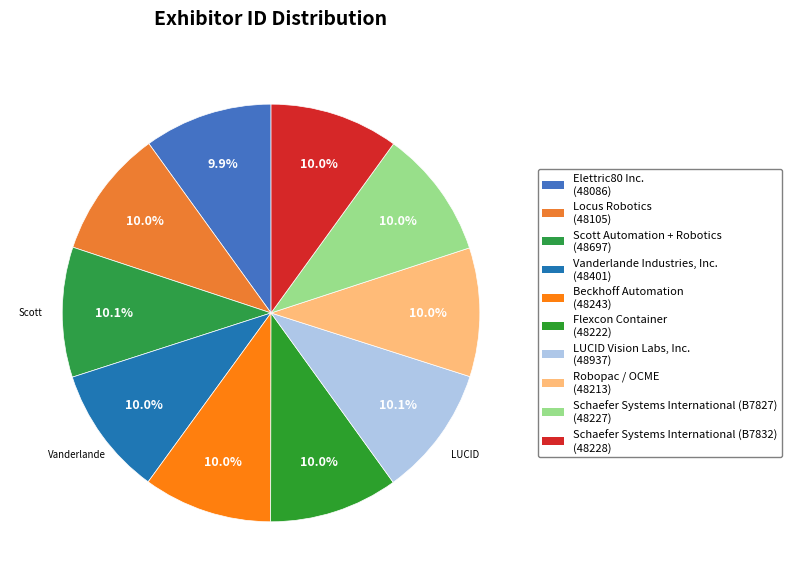

What percentage is NOT represented by LUCID Vision Labs, Inc.?

89.9%